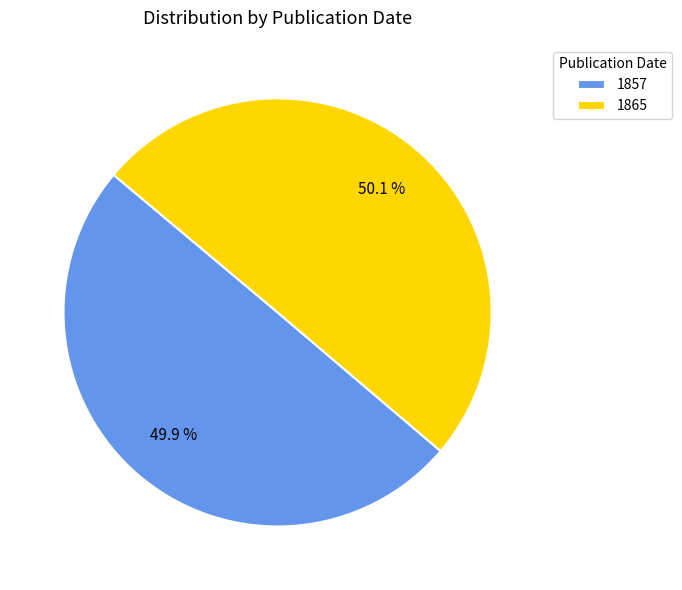

What percentage is the 1857 slice, to the nearest percent?

50%